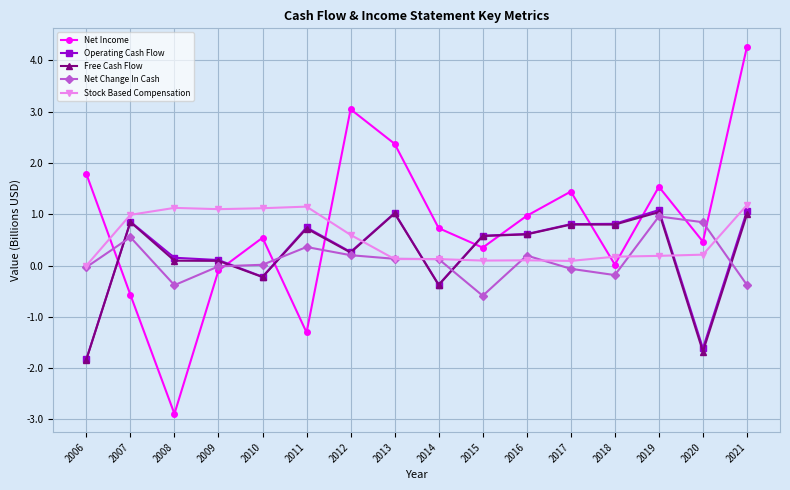

Which label corresponds to the largest value in the chart?

2021